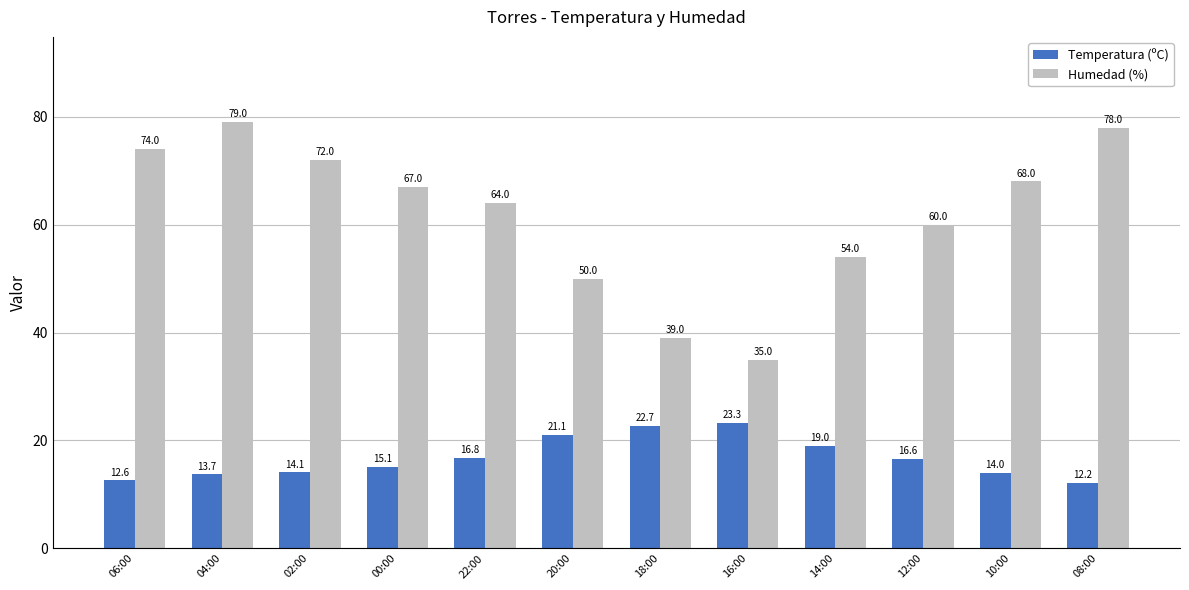

How many series are shown in this chart?

2